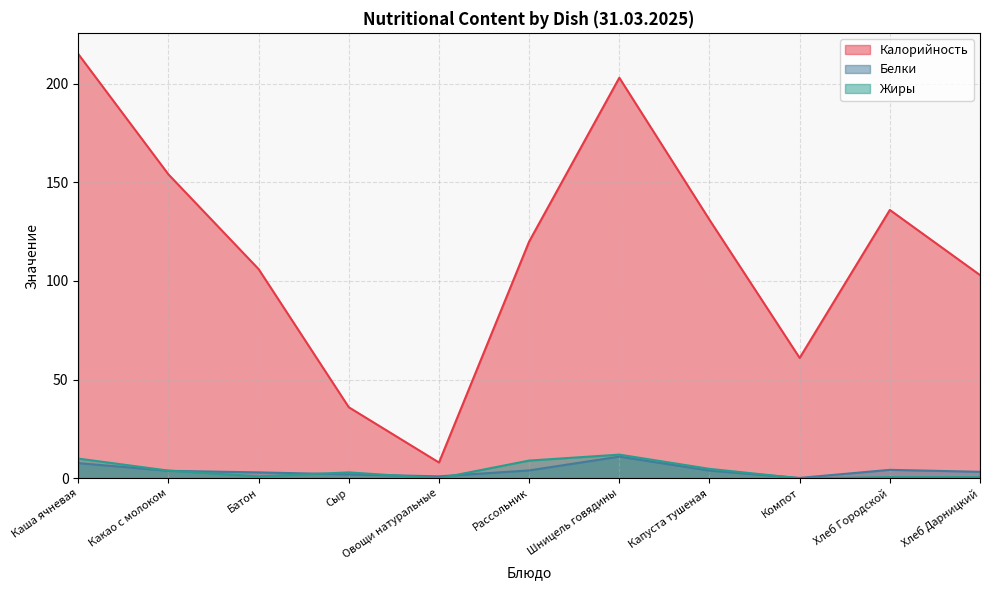

At Капуста тушеная, list the series in order from smallest to largest.

Белки, Жиры, Калорийность